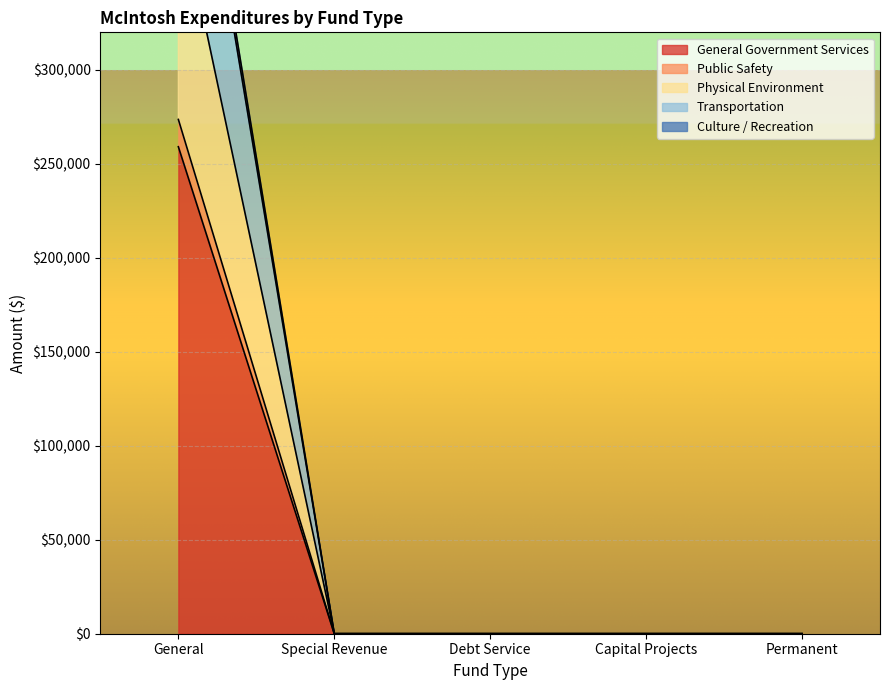

At how many categories does at least one series exceed 211759?

1